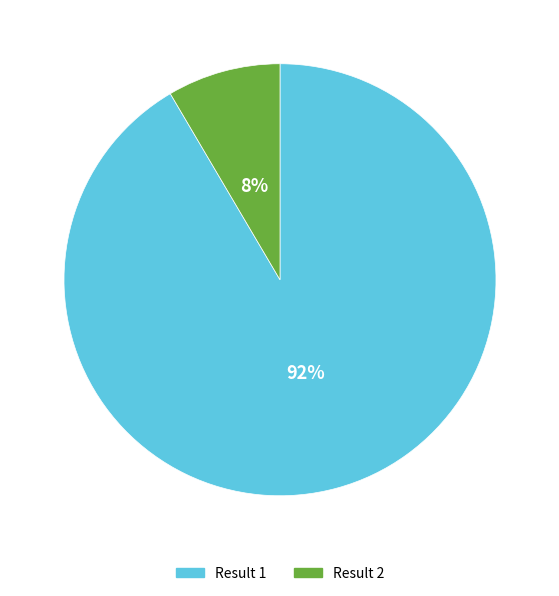

Does any single category account for the majority?

Yes